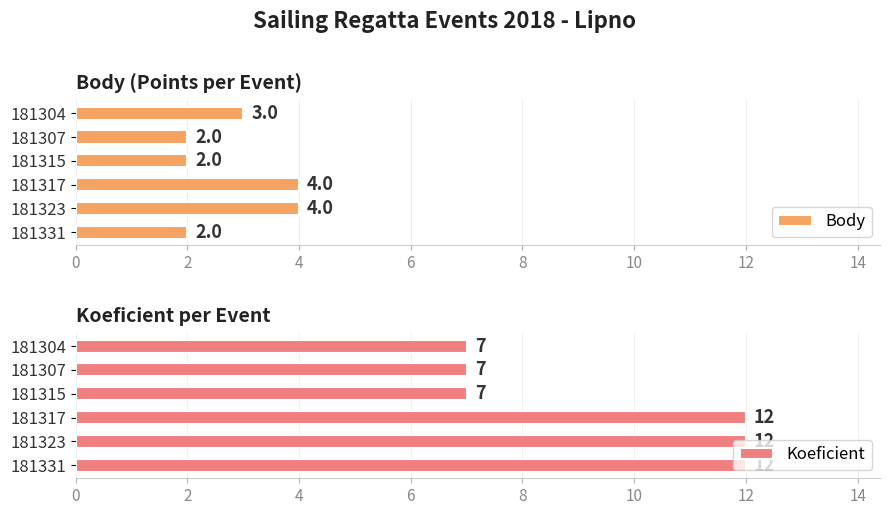

The Body series shows 1 at 181315. True or false?

False